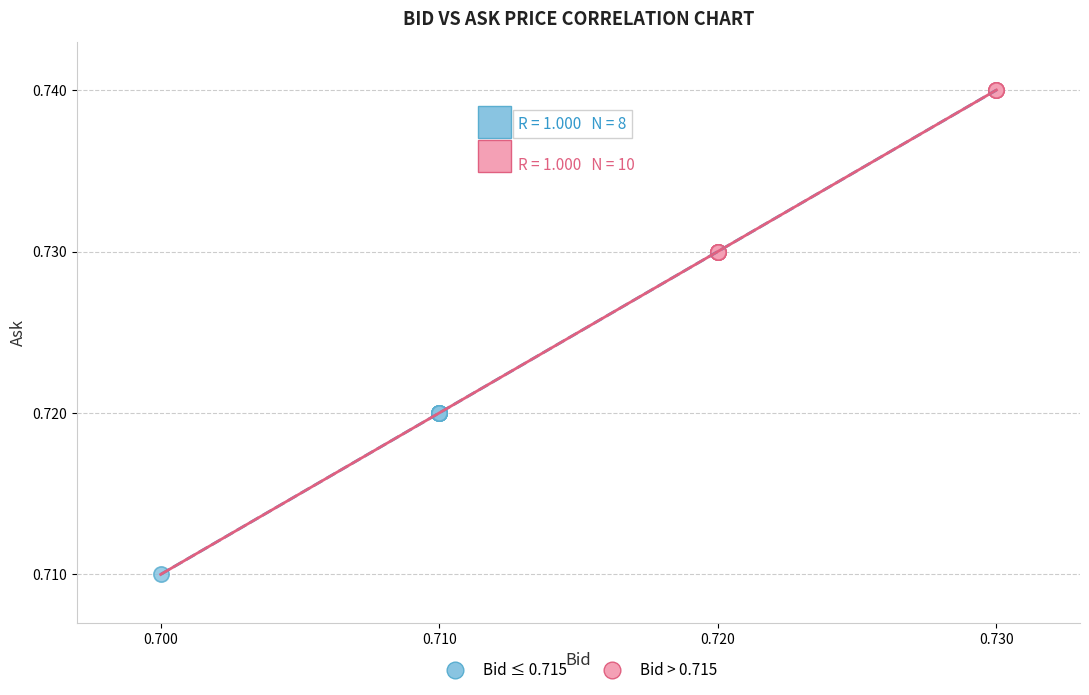

Which series reaches the minimum Y coordinate?

Bid ≤ 0.715